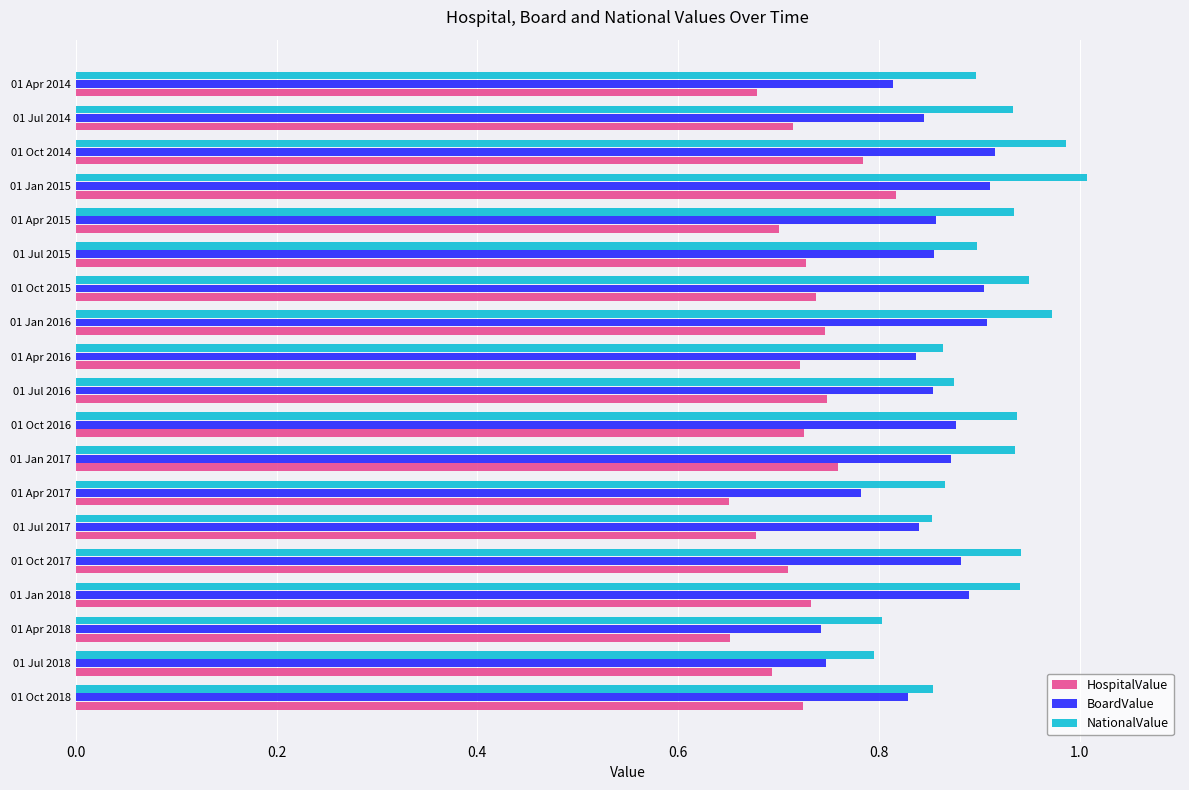

What is the sum of the NationalValue values at 01 Jan 2017 and 01 Jul 2018?

1.7